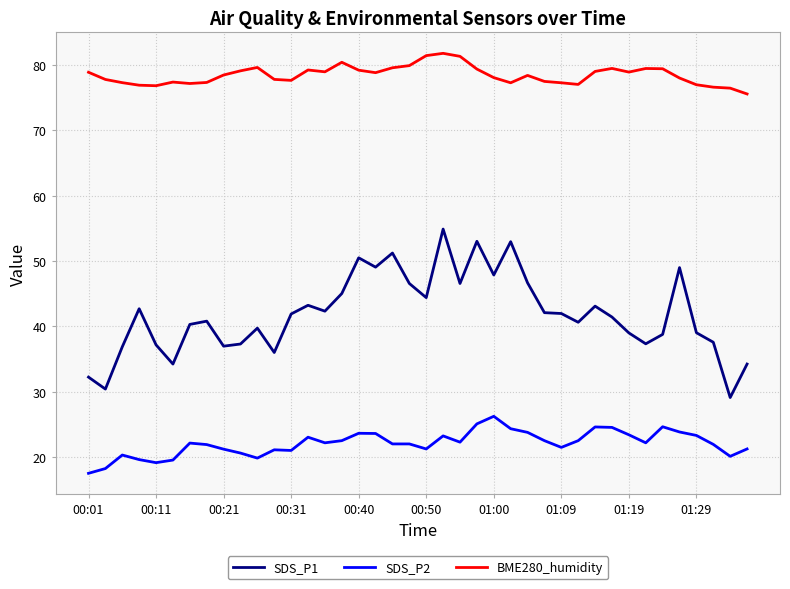

What is the difference between the maximum and minimum values in the SDS_P2 series?

8.7